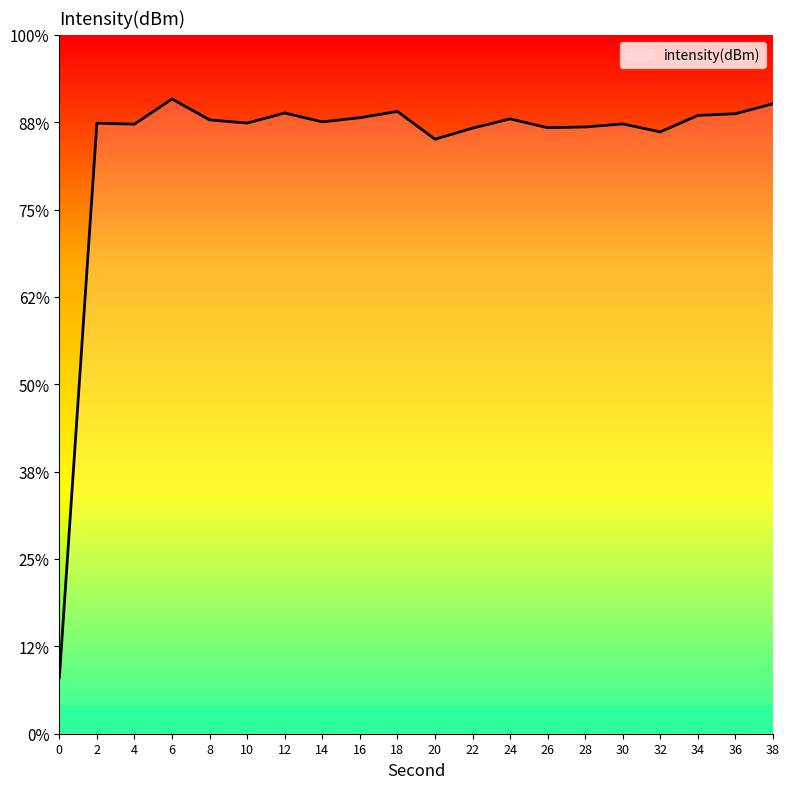

What is the greatest value displayed?

-101.9